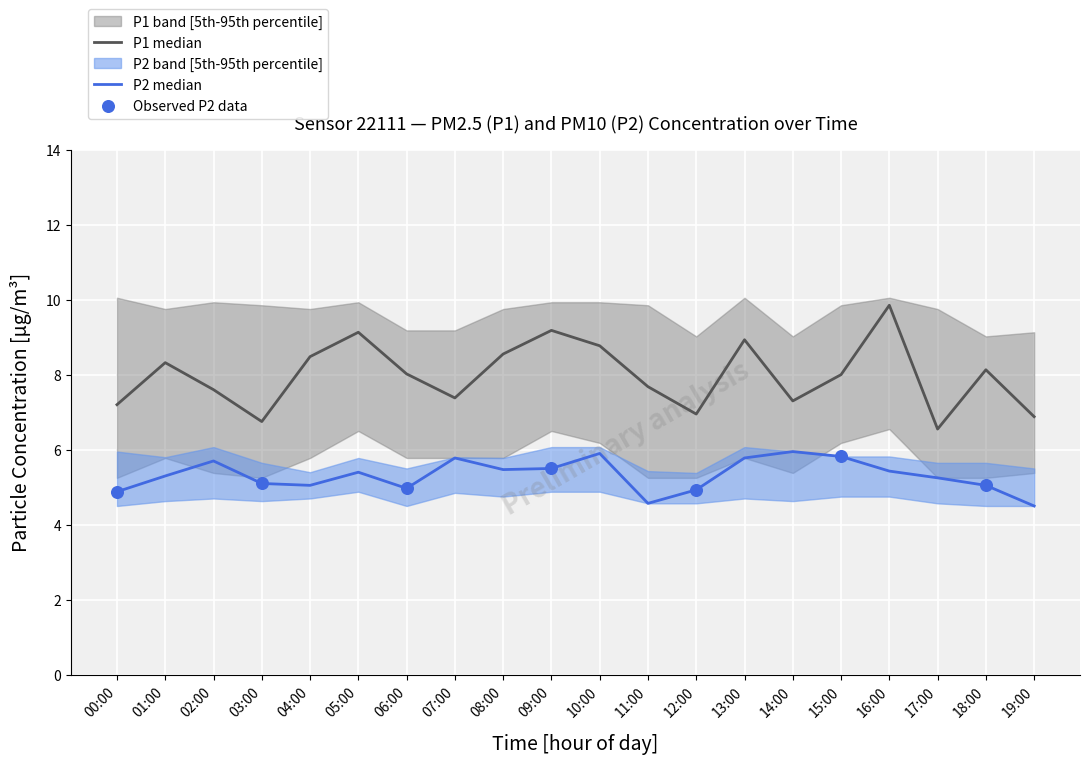

At how many categories does at least one series exceed 4?

20